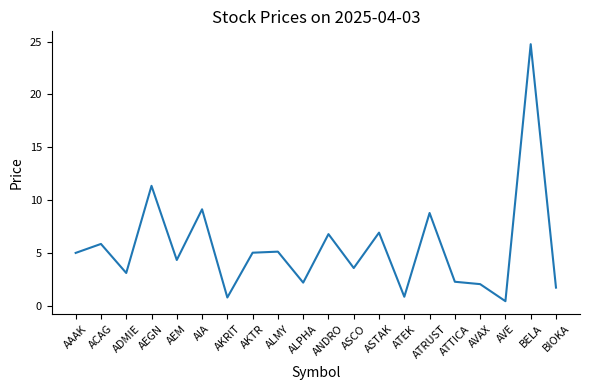

Is it true that the value at ALMY is 1.6?

False